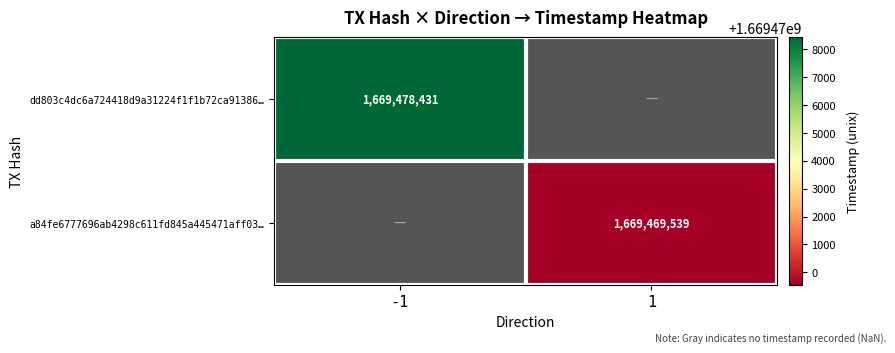

Is the value of dd803c4dc6a724418d9a31224f1f1b72ca91386… at -1 greater than the value of a84fe6777696ab4298c611fd845a445471aff03… at 1?

Yes